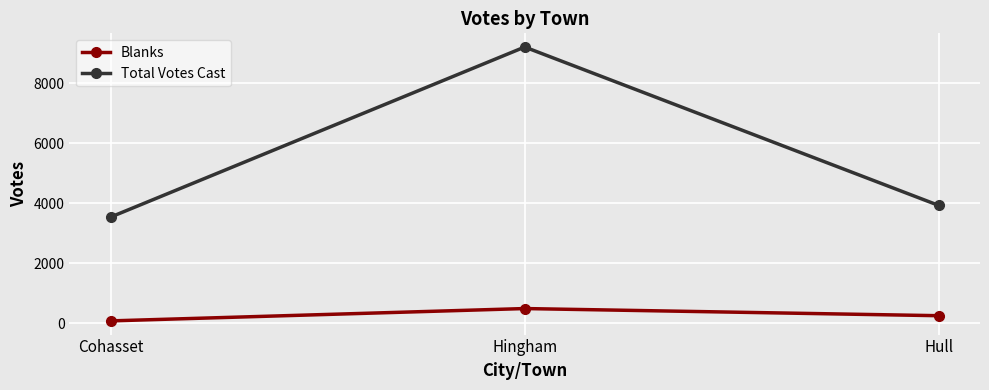

What is the maximum value shown in the chart?

9203